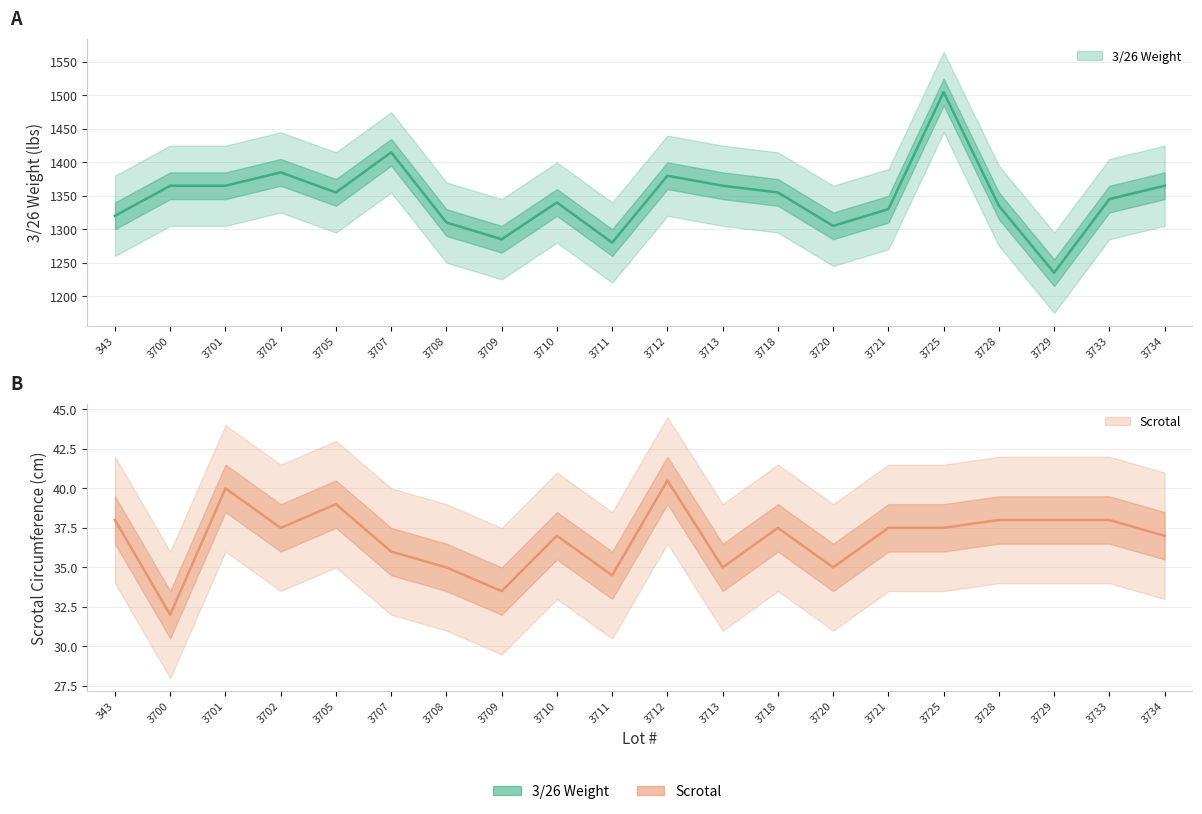

What is the difference between the Scrotal values at 3721 and 3734?

0.5